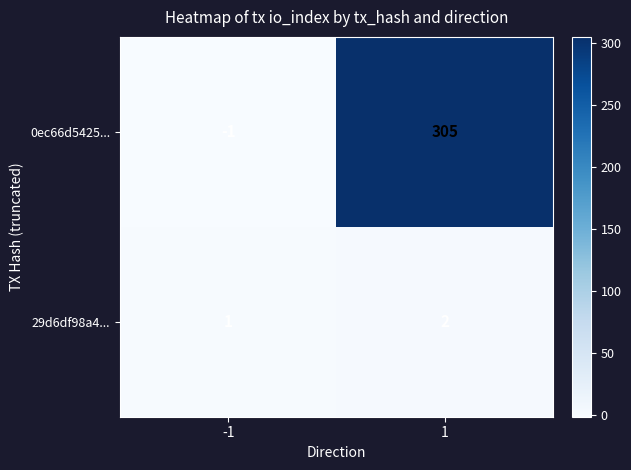

Which series has the largest total across all categories?

0ec66d5425...